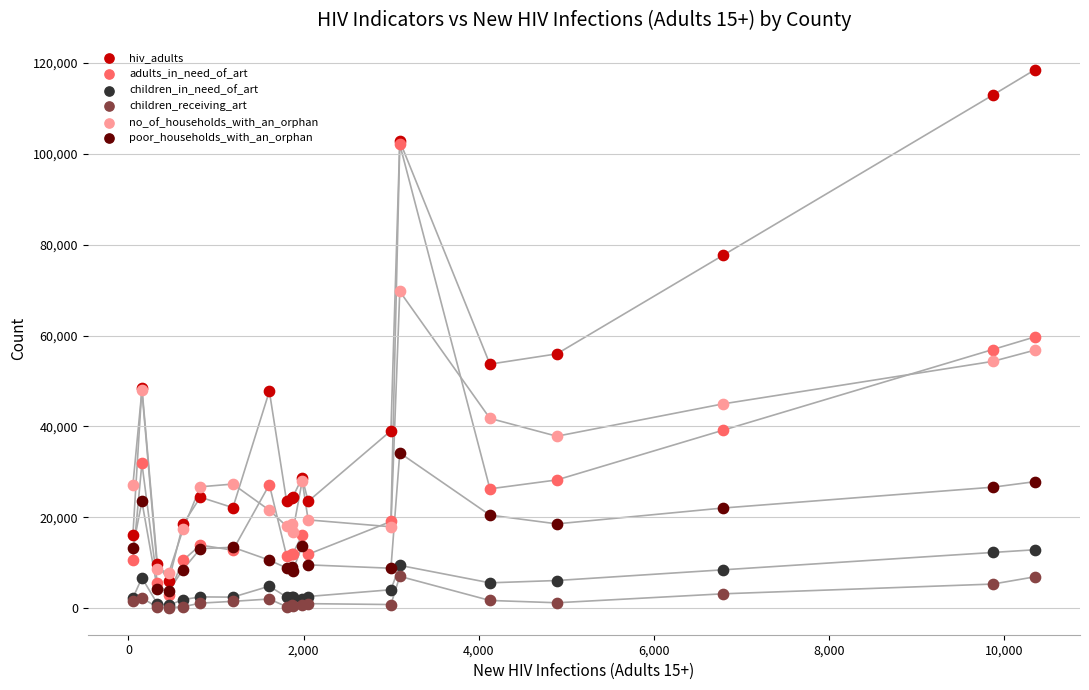

In the hiv_adults series, what Y value is closest to 62269?

55970